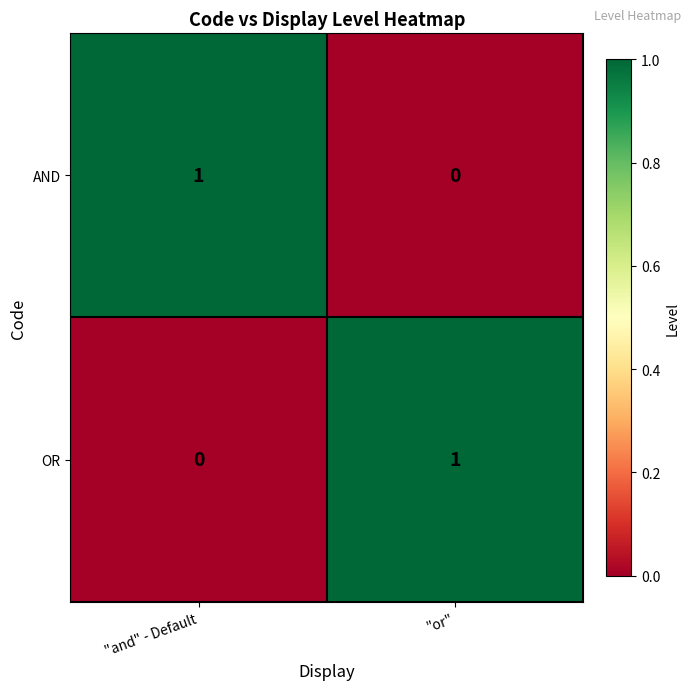

At which label does OR reach its peak?

"or"